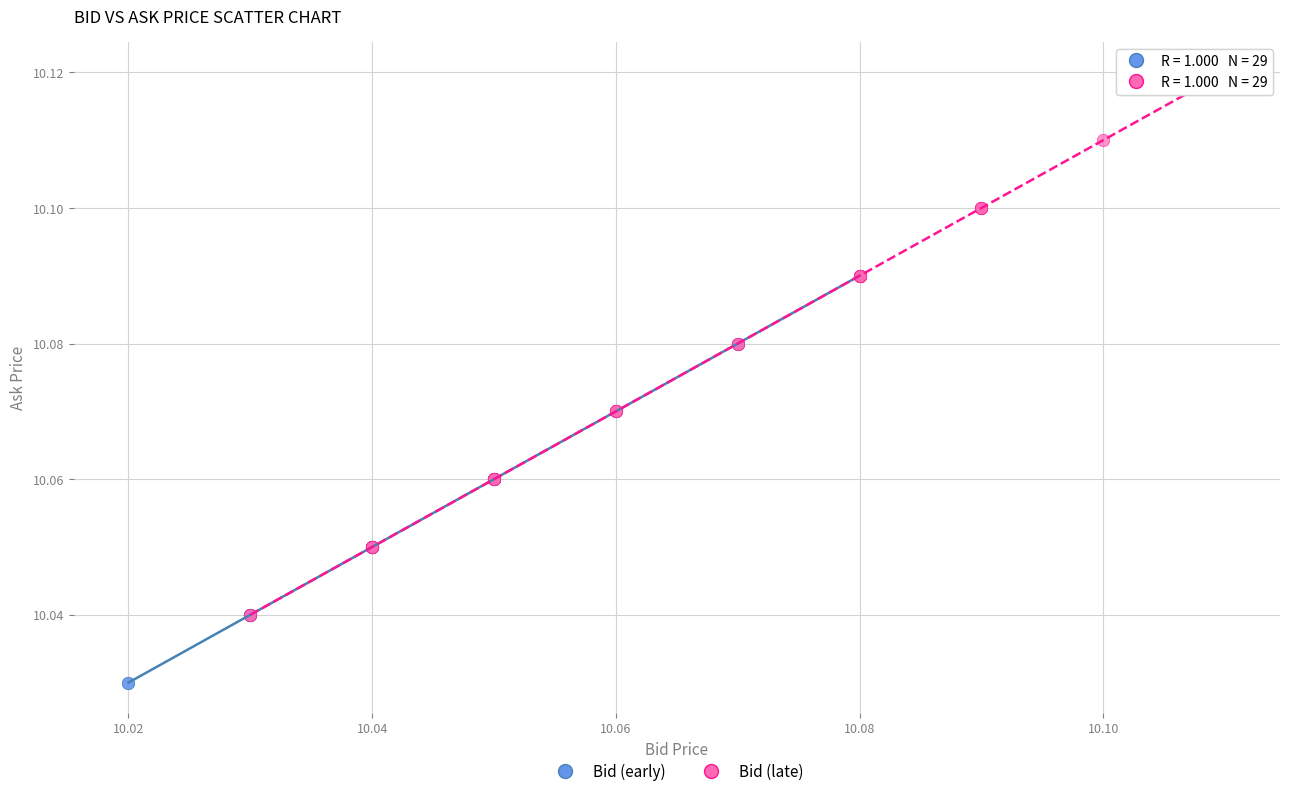

Which series has the widest spread of Y values?

Bid (late)